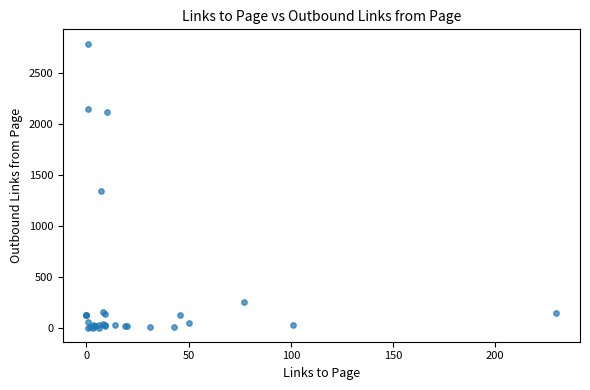

What Y value in the scatter plot is closest to 1394?

1343